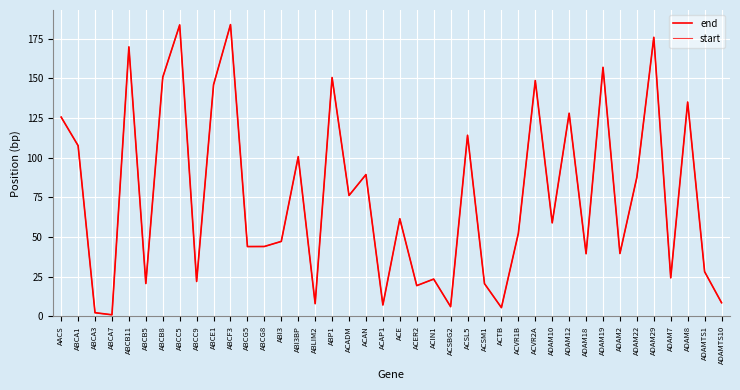

Does the chart display data point markers on the line(s)?

No